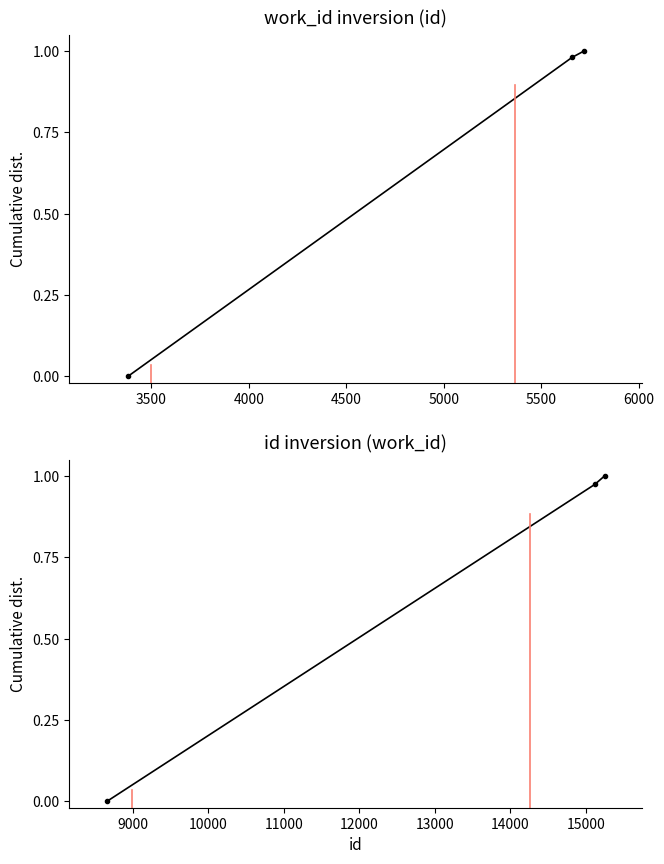

Which series changed the most between 3500 and 4000?

work_id